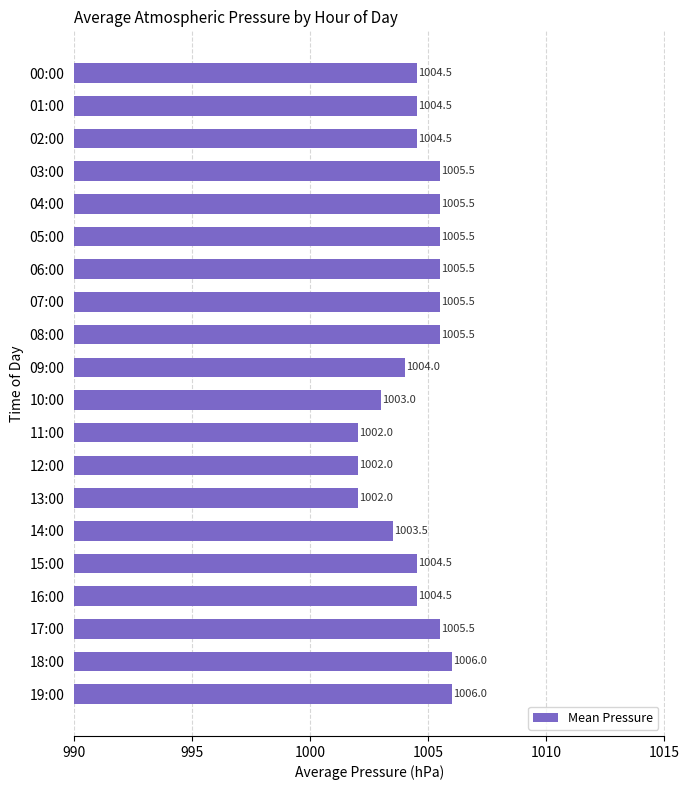

Between 16:00 and 05:00, which is larger?

05:00